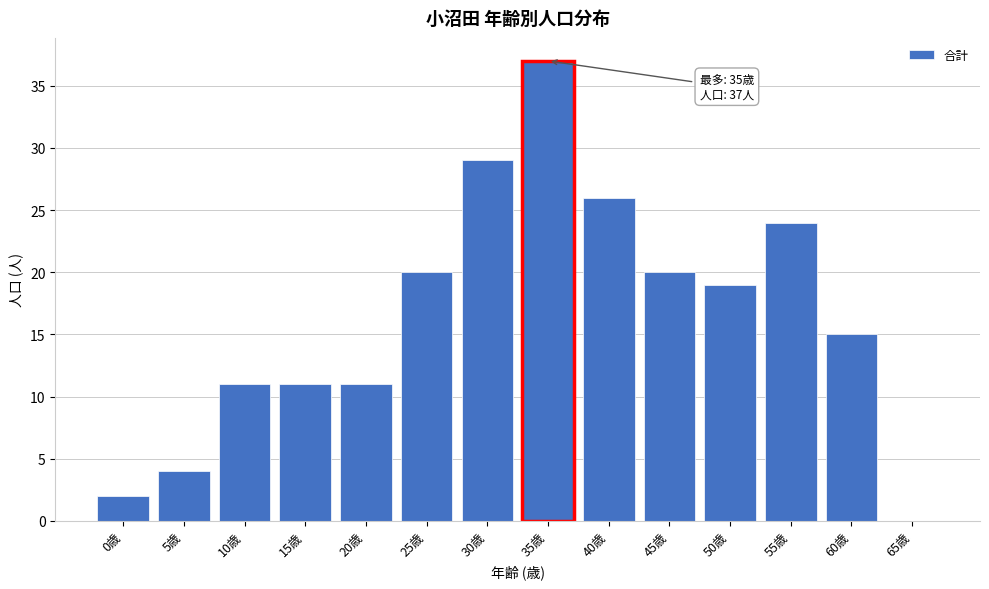

Reading left to right, extract all data points from this chart.

0歳=2	5歳=4	10歳=11	15歳=11	20歳=11	25歳=20	30歳=29	35歳=37	40歳=26	45歳=20	50歳=19	55歳=24	60歳=15	65歳=0